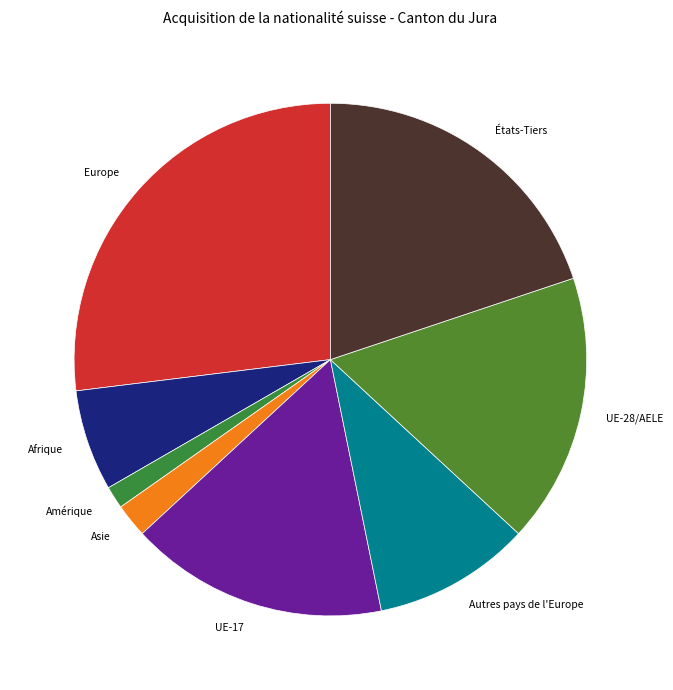

The Afrique slice represents 1% of the pie. True or false?

False